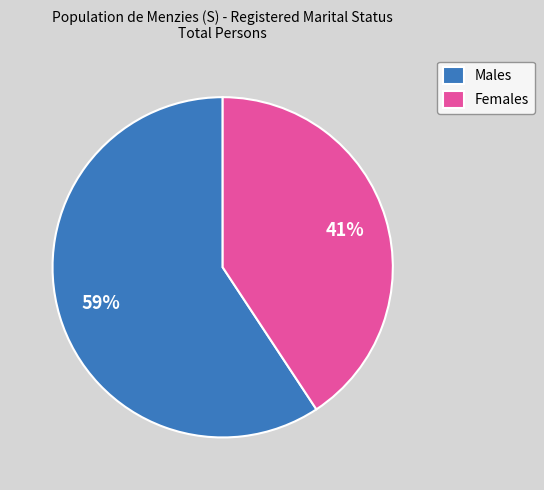

Rank the categories by value from lowest to highest.

Females, Males